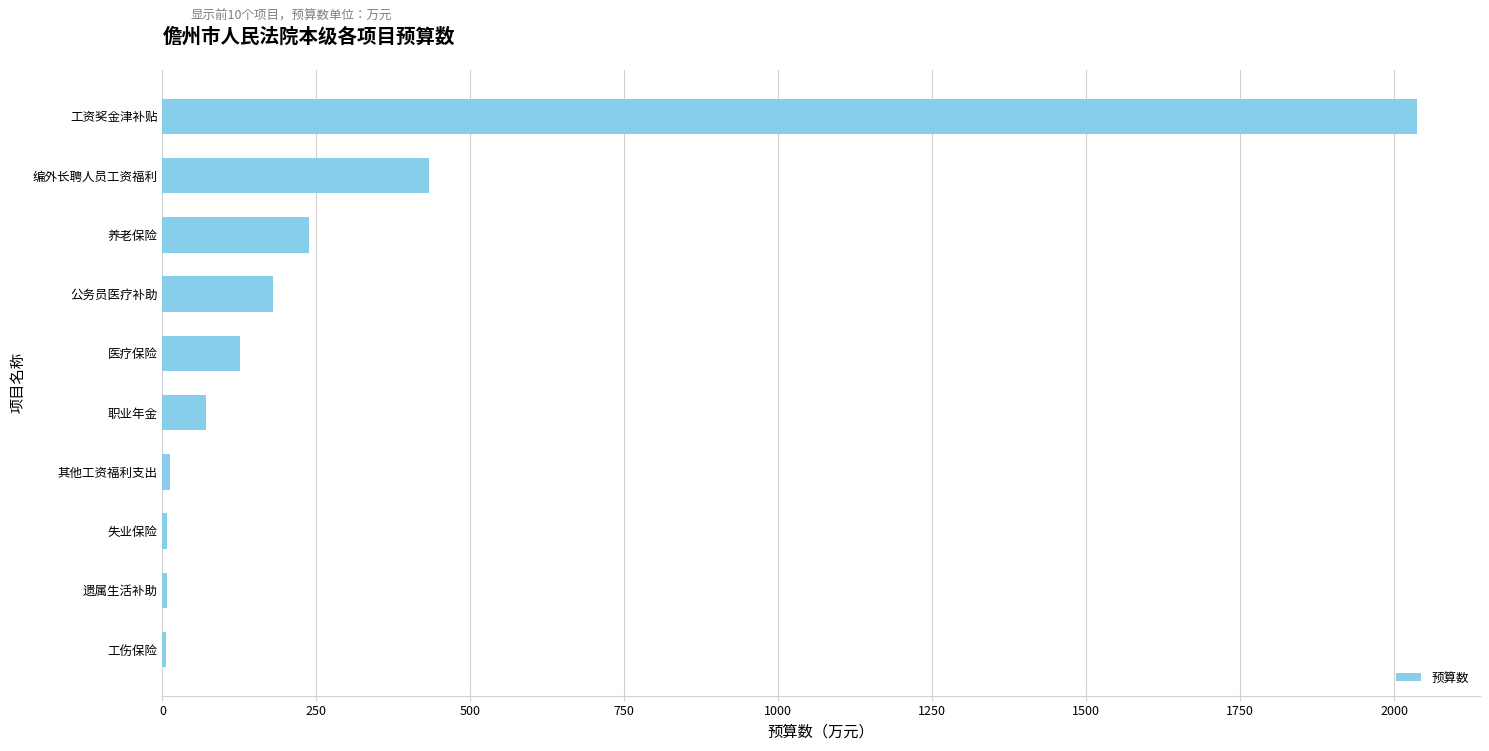

The value at 养老保险 is 158.6. True or false?

False